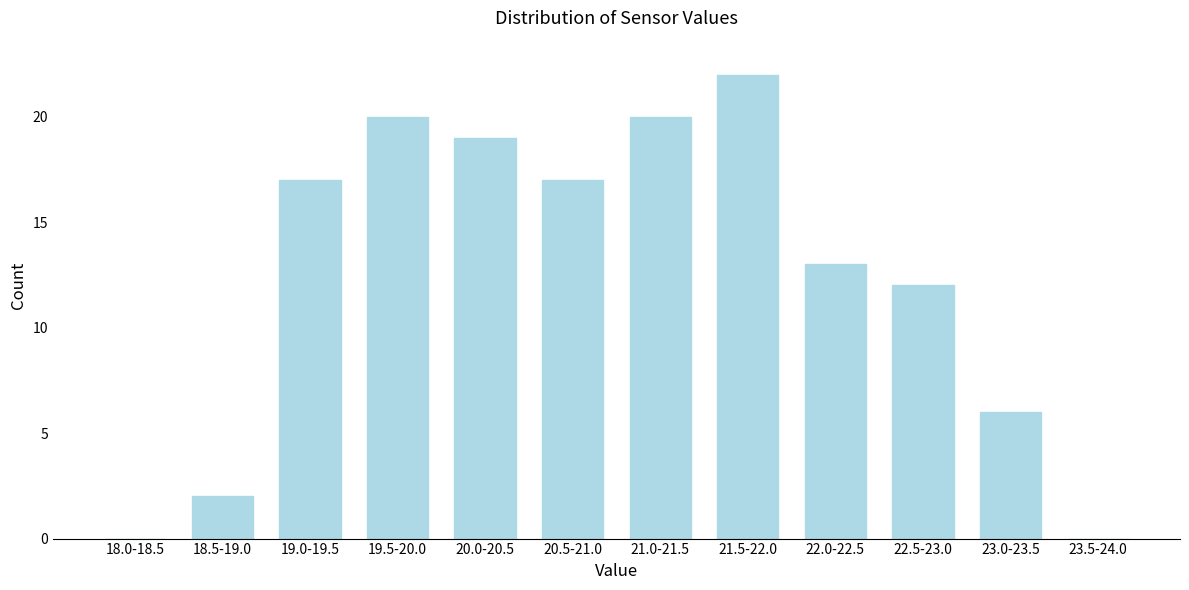

Reading left to right, transcribe all the data shown in this chart.

18.0-18.5=0	18.5-19.0=2	19.0-19.5=17	19.5-20.0=20	20.0-20.5=19	20.5-21.0=17	21.0-21.5=20	21.5-22.0=22	22.0-22.5=13	22.5-23.0=12	23.0-23.5=6	23.5-24.0=0